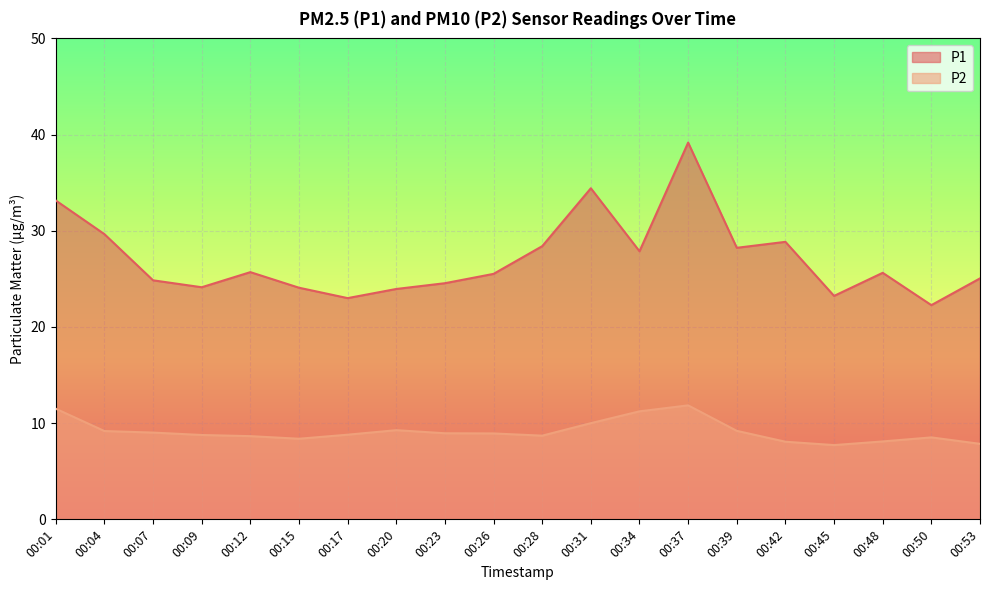

What is the sum of all P1 values?

541.7